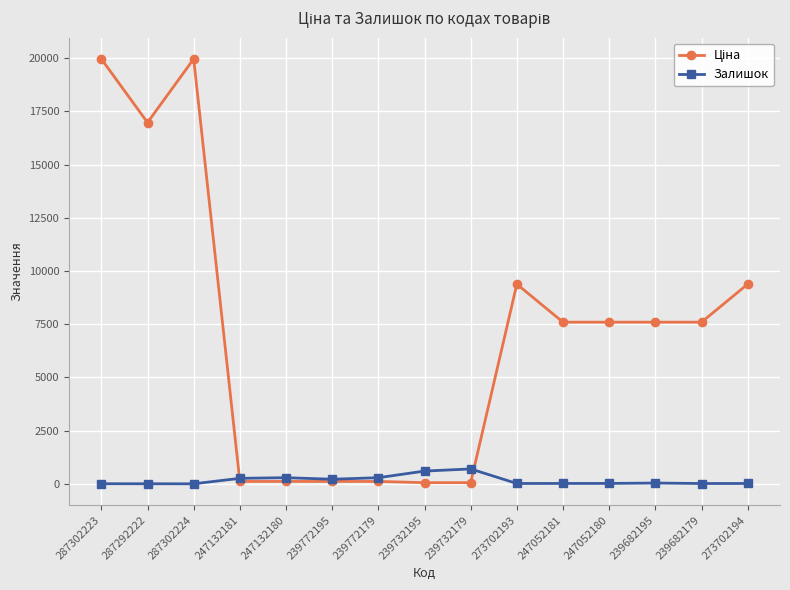

What is the maximum value shown in the chart?

19964.2